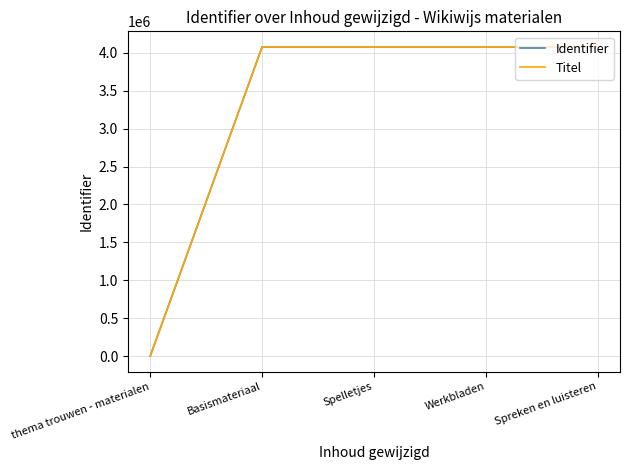

What is the approximate value of Titel at Basismateriaal?

4080332.0